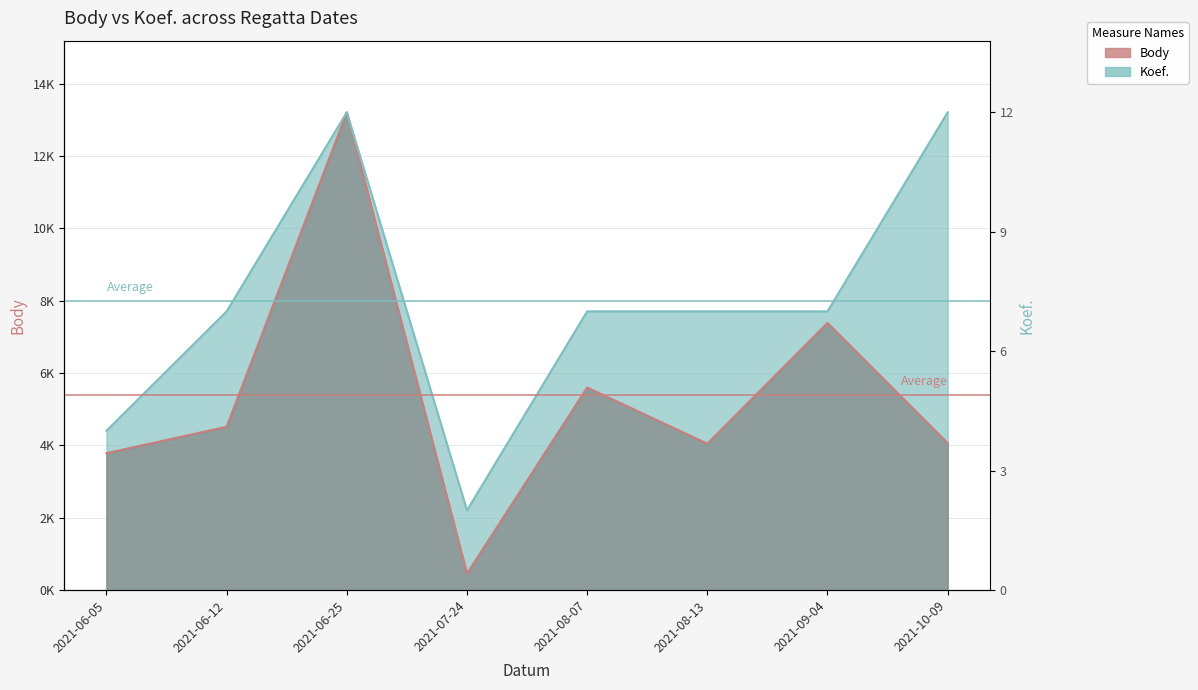

What is the smallest value displayed?

452